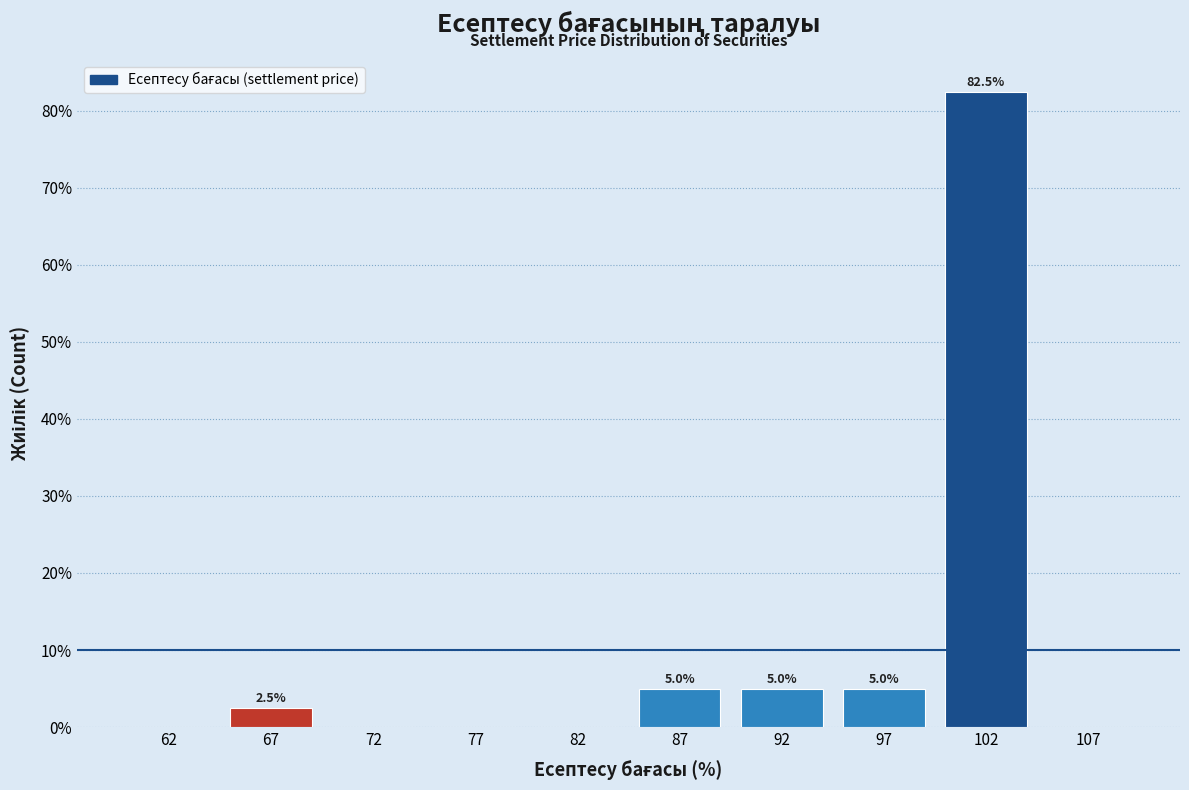

Over which range of the x-axis is the bar tallest?

100 to 105